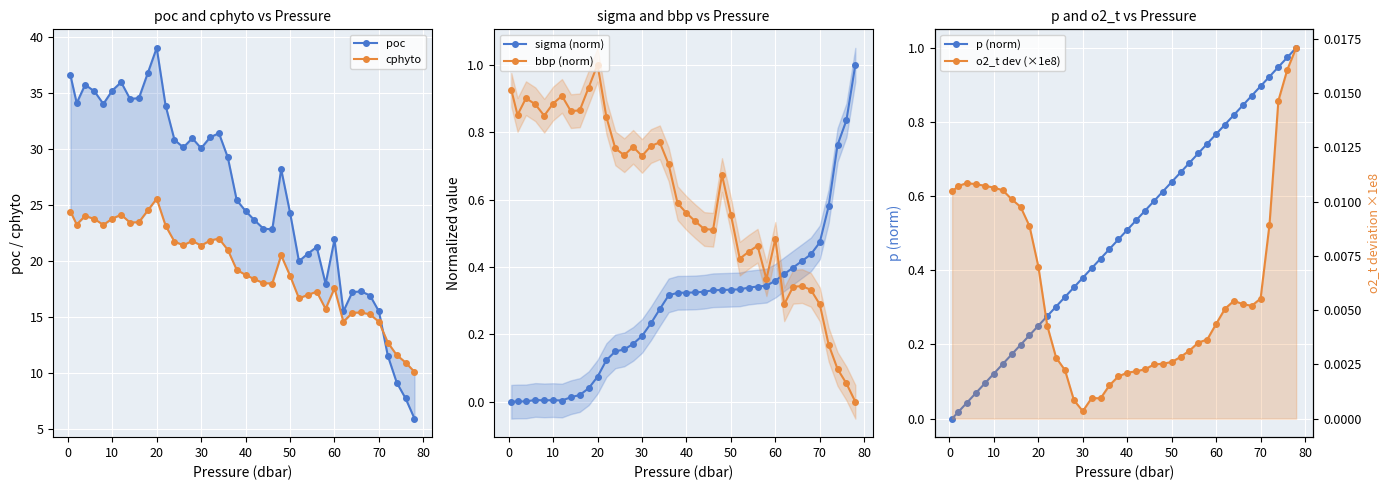

Which series has the largest range (max minus min)?

poc